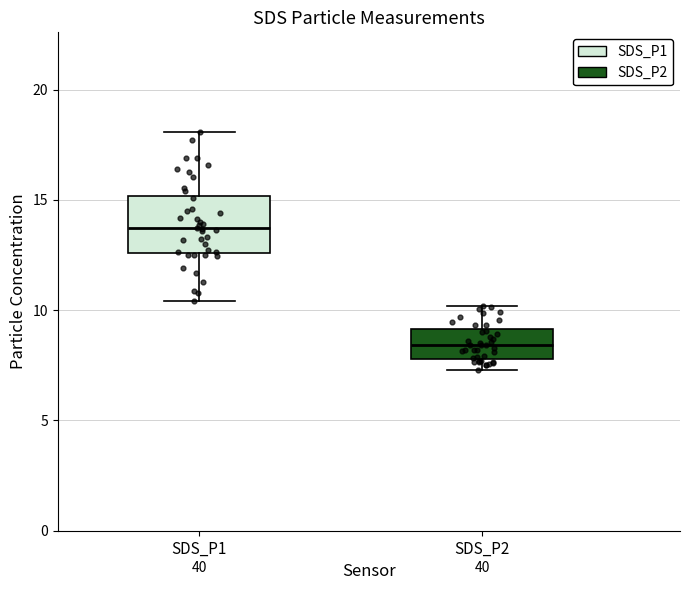

Which box is the tallest, from its lower edge to its upper edge?

SDS_P1